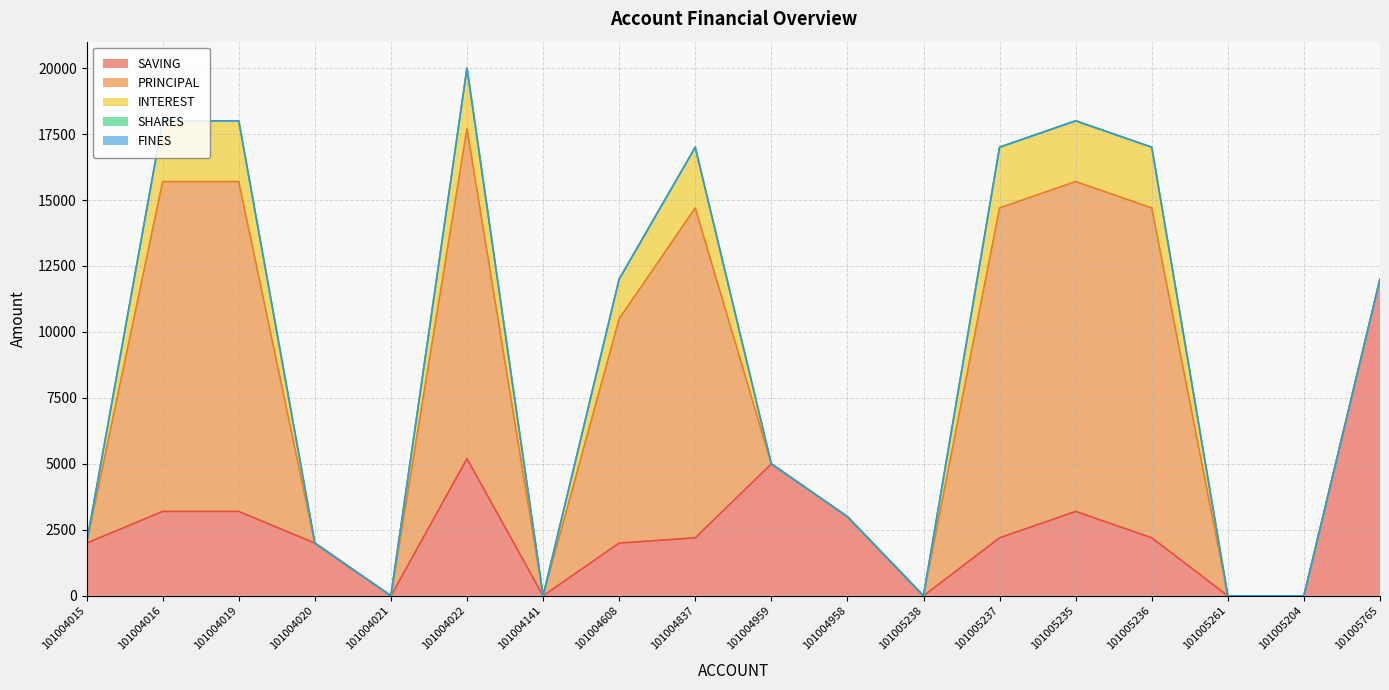

Does the chart display data point markers on the line(s)?

No